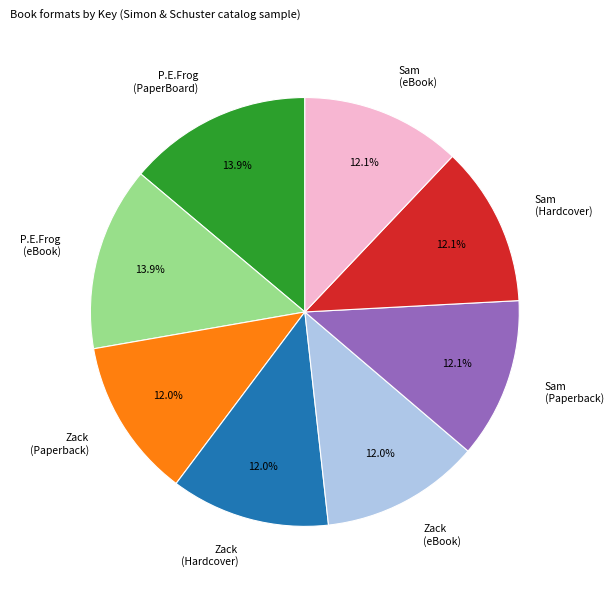

Do Sam (Hardcover) and Zack (Hardcover) together represent more than half of the pie?

No